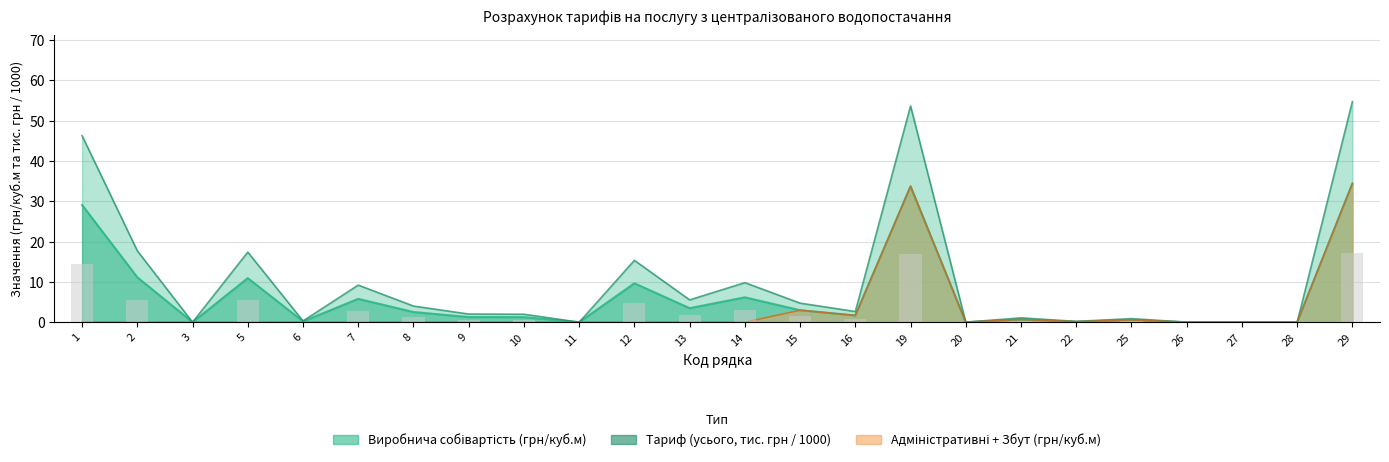

Reading left to right, transcribe all the data shown in this chart.

Виробнича собівартість (грн/куб.м): 1=29.1	2=11.1	3=0.0	5=10.9	6=0.2	7=5.8	8=2.5	9=1.3	10=1.2	11=0.0	12=9.7	13=3.5	14=6.2	15=3.0	16=1.7	19=33.7	20=0.0	21=0.7	22=0.1	25=0.6	26=0.0	27=0.0	28=0.0	29=34.4
Тариф (усього, тис. грн / 1000): 1=46.3	2=17.7	3=0.0	5=17.4	6=0.3	7=9.2	8=4.0	9=2.0	10=2.0	11=0.0	12=15.4	13=5.5	14=9.8	15=4.7	16=2.7	19=53.7	20=0.0	21=1.1	22=0.2	25=0.9	26=0.0	27=0.0	28=0.0	29=54.8
Адміністративні + Збут (грн/куб.м): 1=0.0	2=0.0	3=0.0	5=0.0	6=0.0	7=0.0	8=0.0	9=0.0	10=0.0	11=0.0	12=0.0	13=0.0	14=0.0	15=3.0	16=1.7	19=33.7	20=0.0	21=0.7	22=0.1	25=0.6	26=0.0	27=0.0	28=0.0	29=34.4